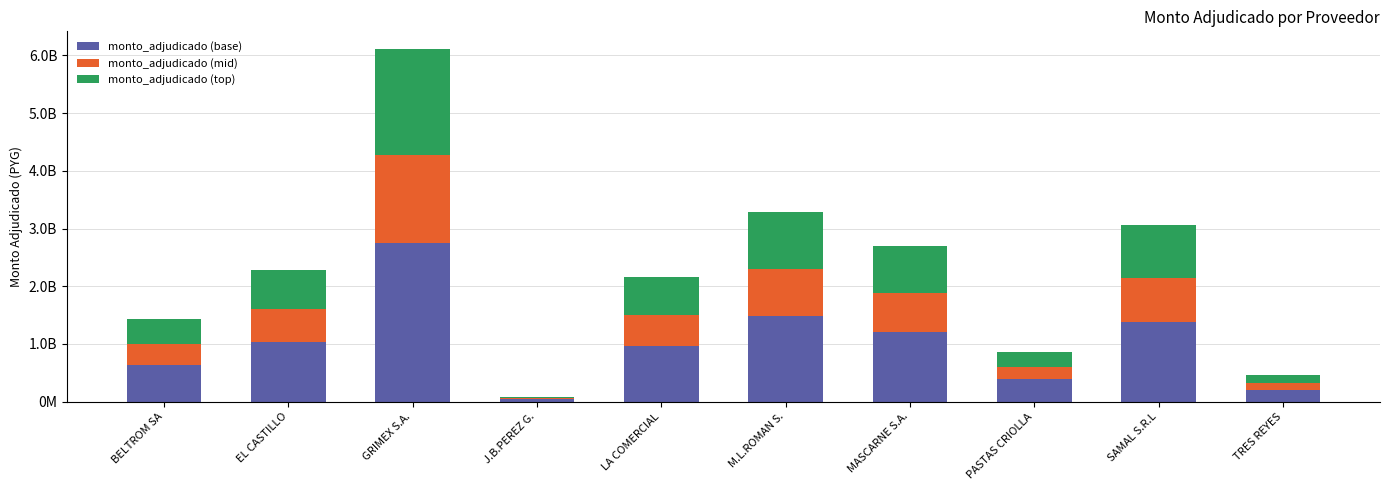

What is the highest value of the monto_adjudicado (base) series?

2750288400.0